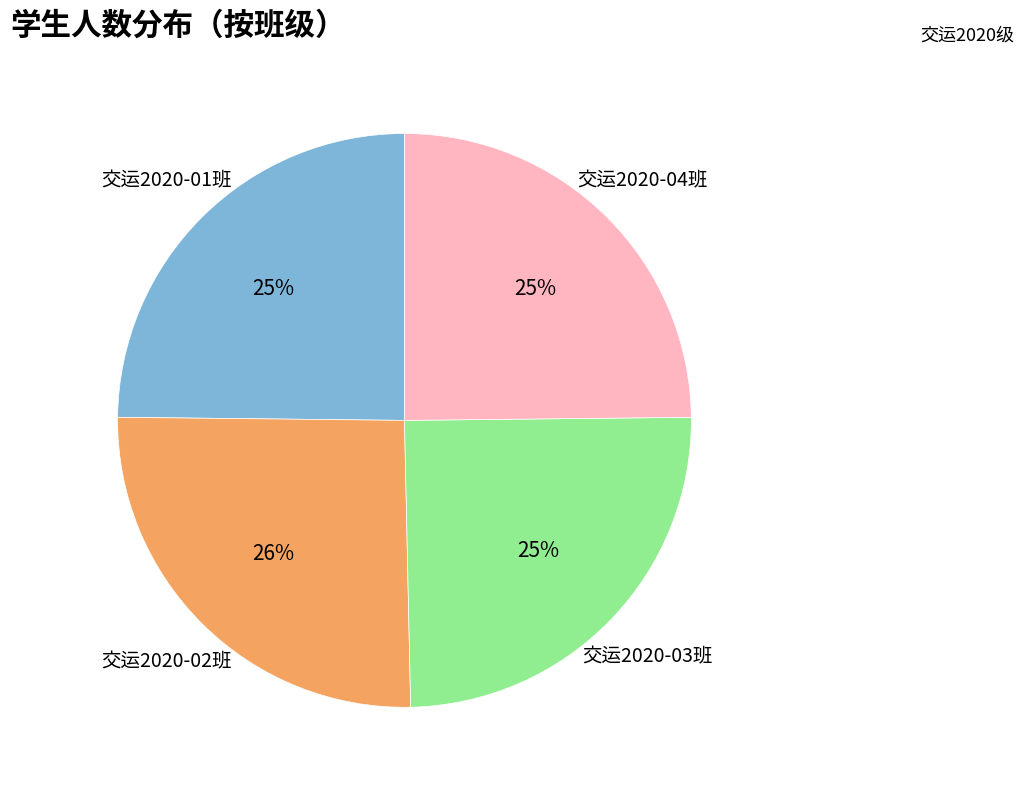

Is there a majority slice in this chart?

No